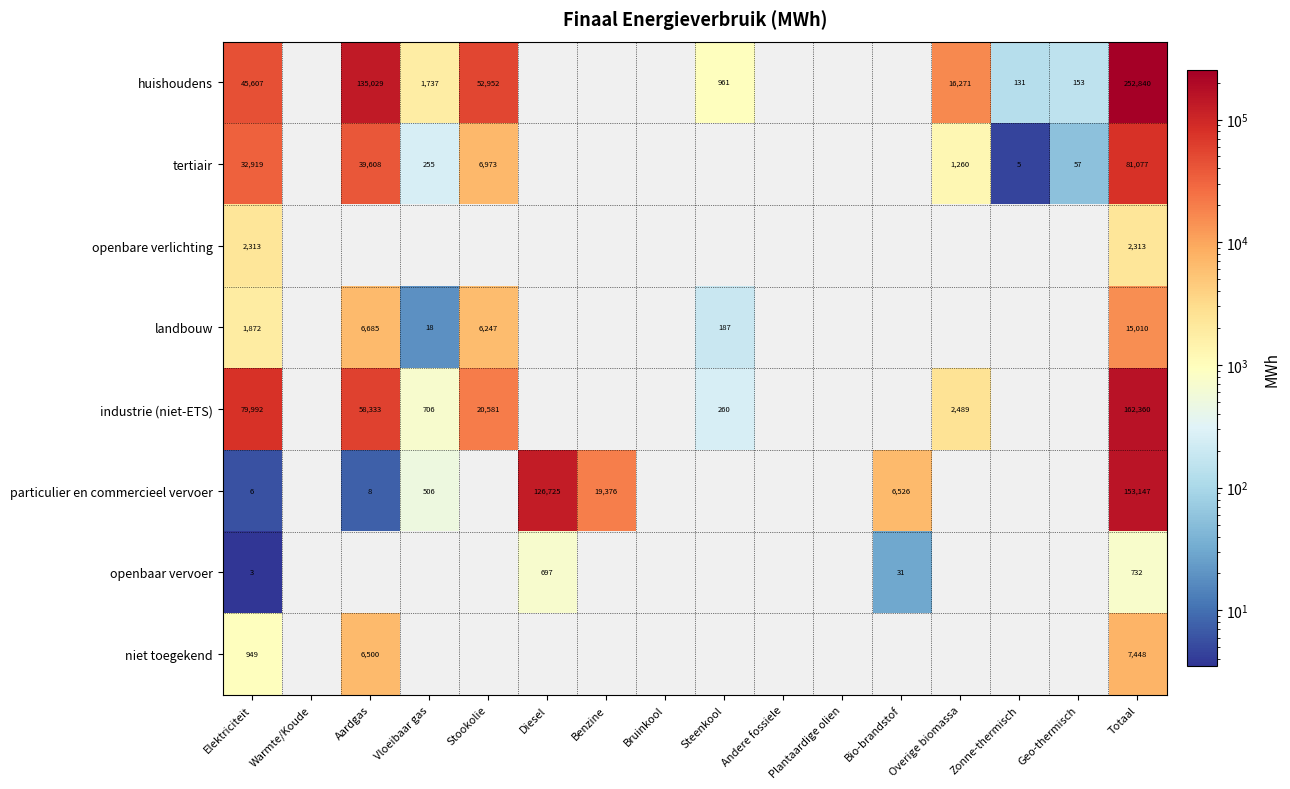

Rank the series by their maximum value, from lowest to highest.

openbaar vervoer, openbare verlichting, niet toegekend, landbouw, tertiair, particulier en commercieel vervoer, industrie (niet-ETS), huishoudens